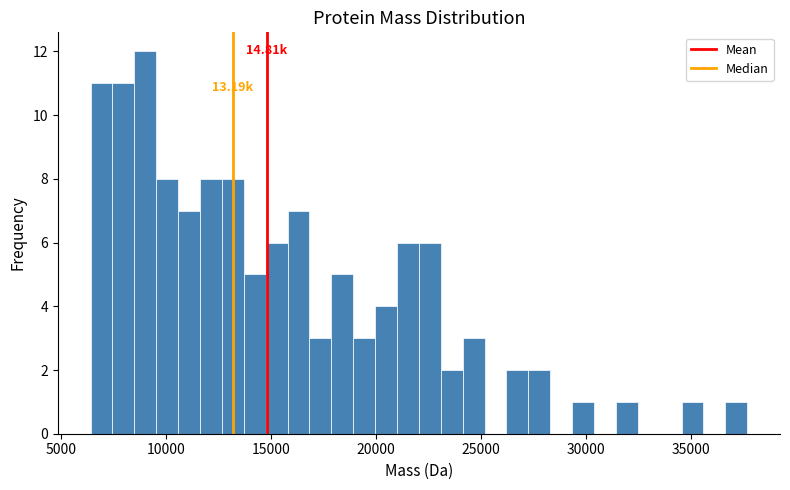

Around what value on the x-axis is the tallest bar? Give the approximate position of its centre, as read against the axis.

9000